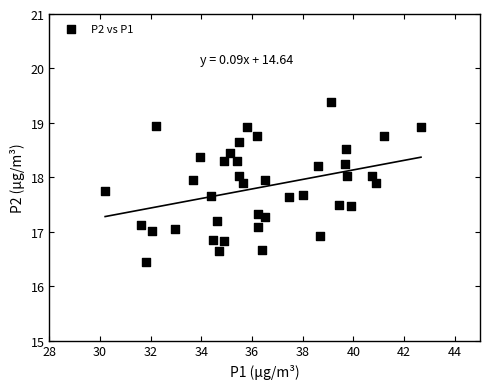

What is the range of Y values (max minus min)?

2.9